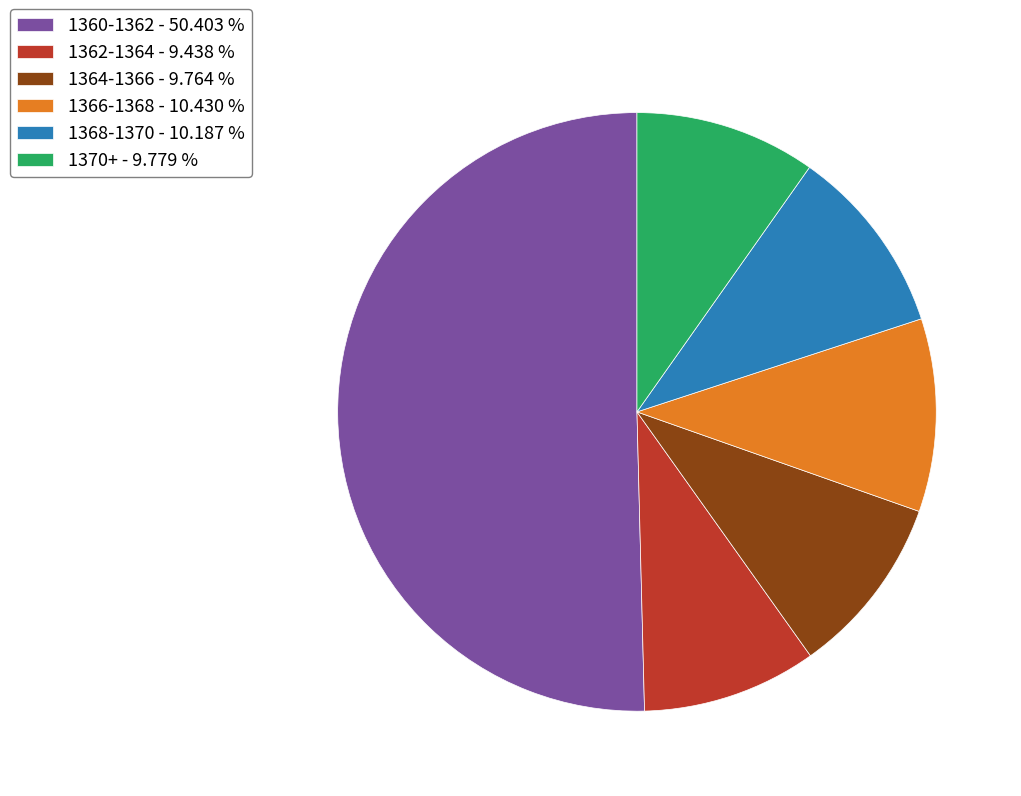

What is the ratio of the value at 1362-1364 - 9.438 % to the value at 1368-1370 - 10.187 %?

0.9